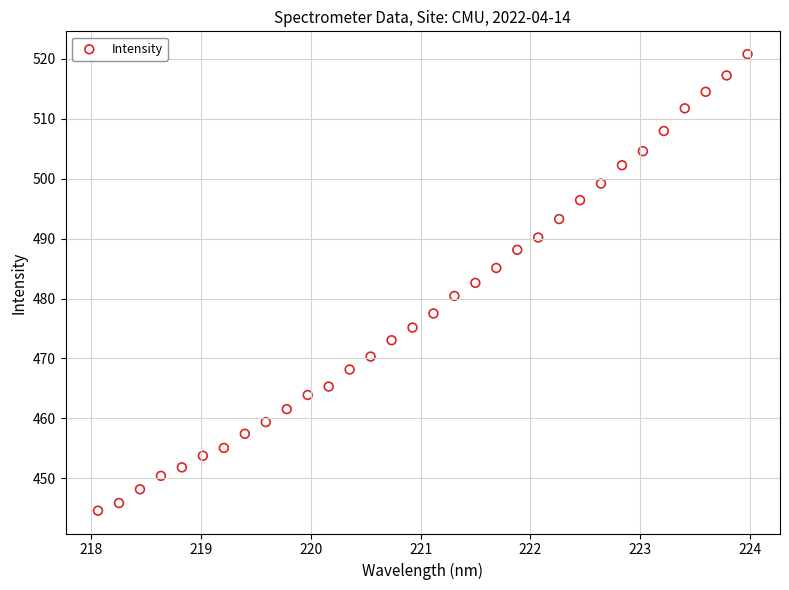

What is the range of Y values (max minus min)?

76.2